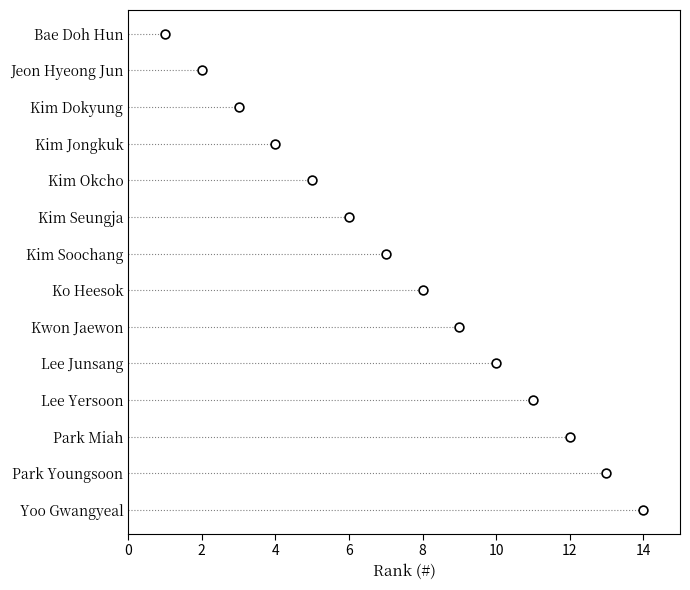

Between 4 and 12, which is larger?

12